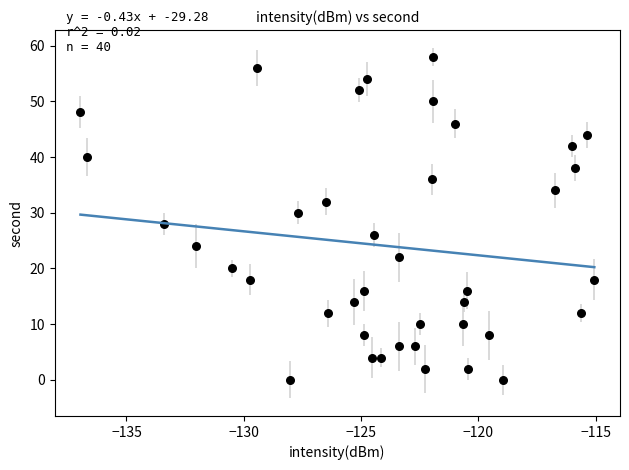

What is the range of Y values (max minus min)?

58